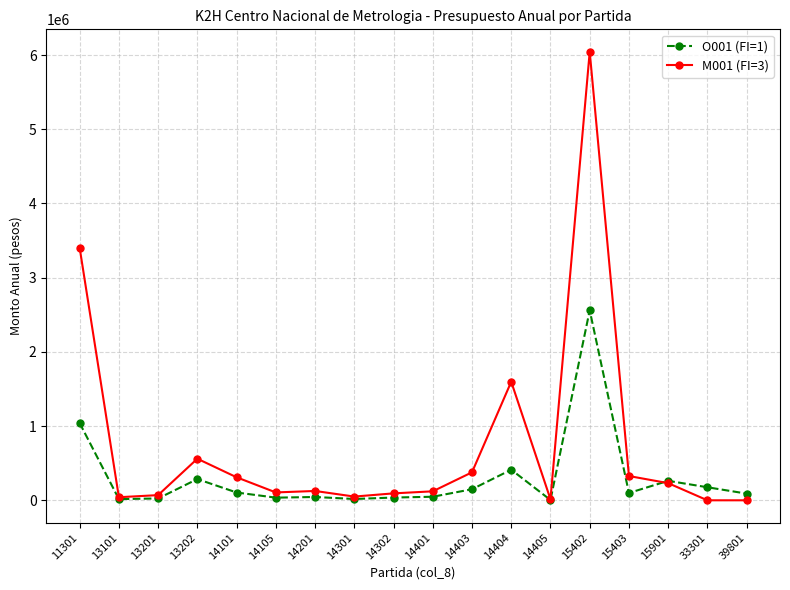

How many lines are shown in the chart?

2